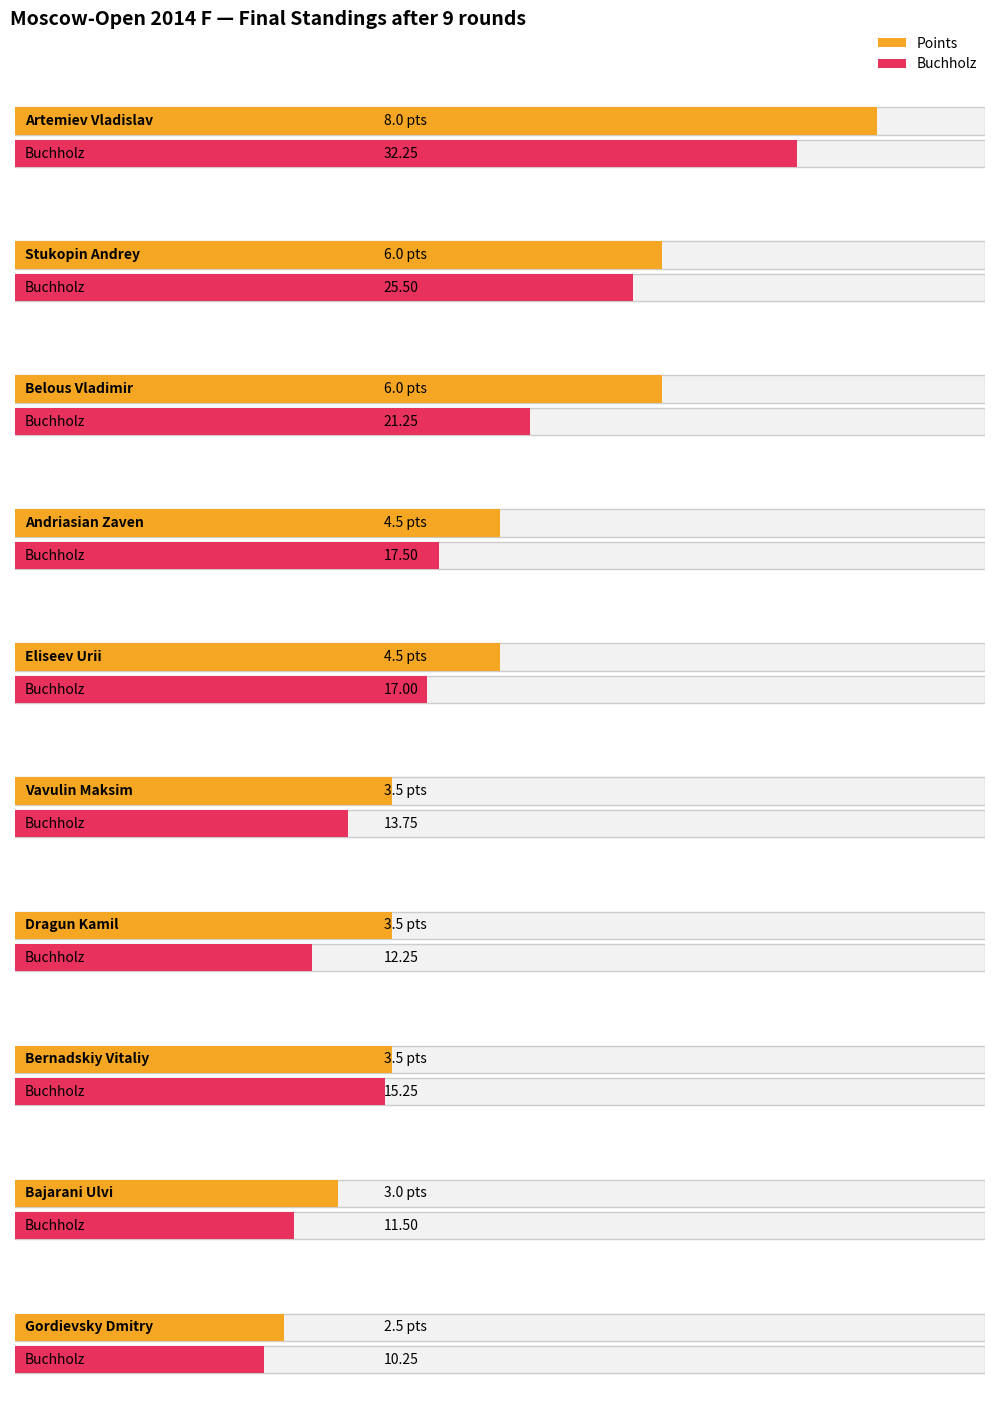

What is the difference between the Buchholz values at Bajarani Ulvi and Bernadskiy Vitaliy?

3.8